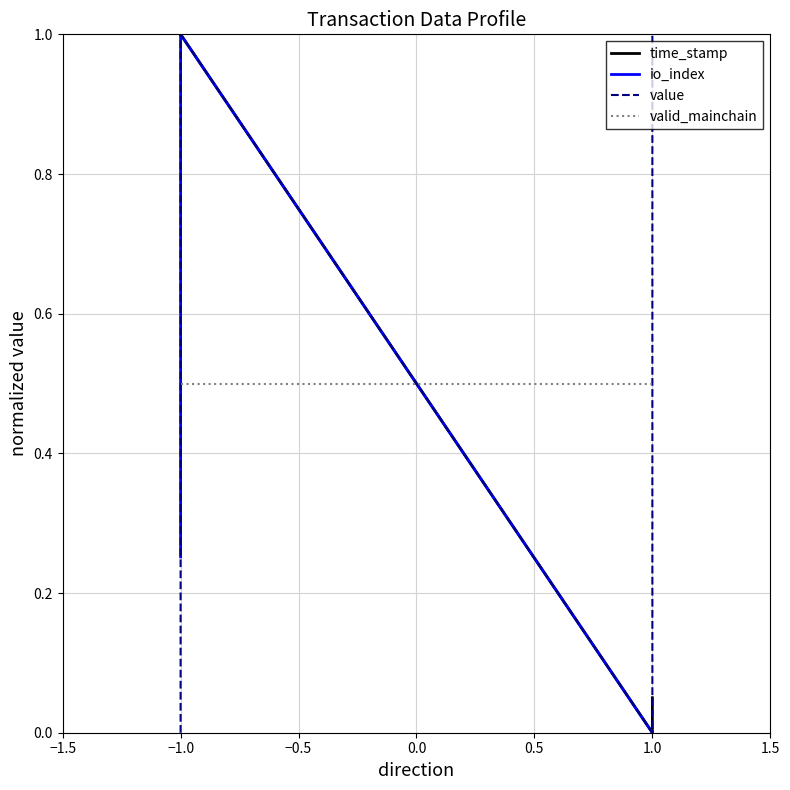

What are all the series names shown in the legend?

time_stamp, io_index, value, valid_mainchain